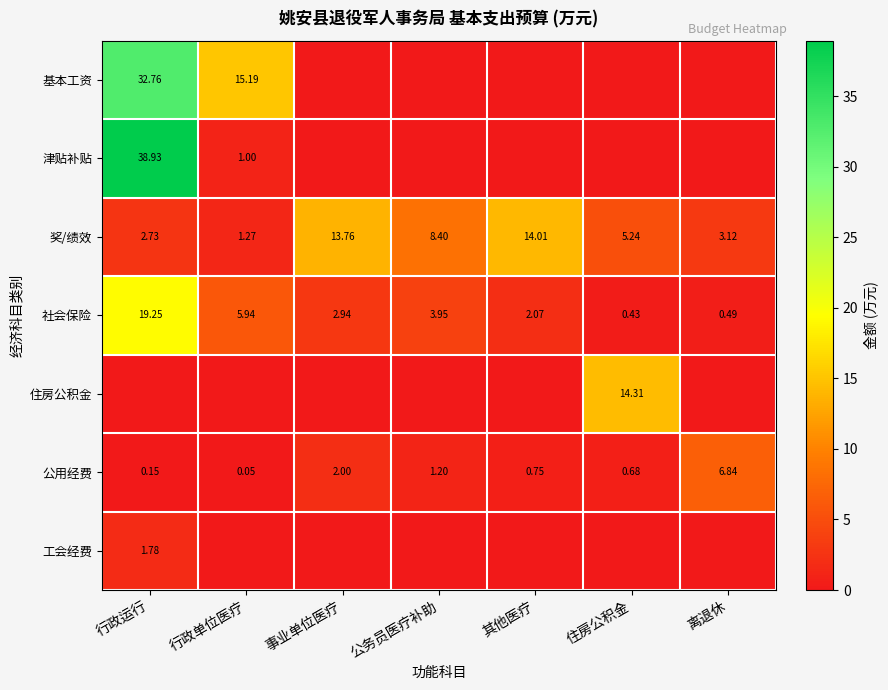

Rank the categories by 公用经费 value from lowest to highest.

行政单位医疗, 行政运行, 住房公积金, 其他医疗, 公务员医疗补助, 事业单位医疗, 离退休